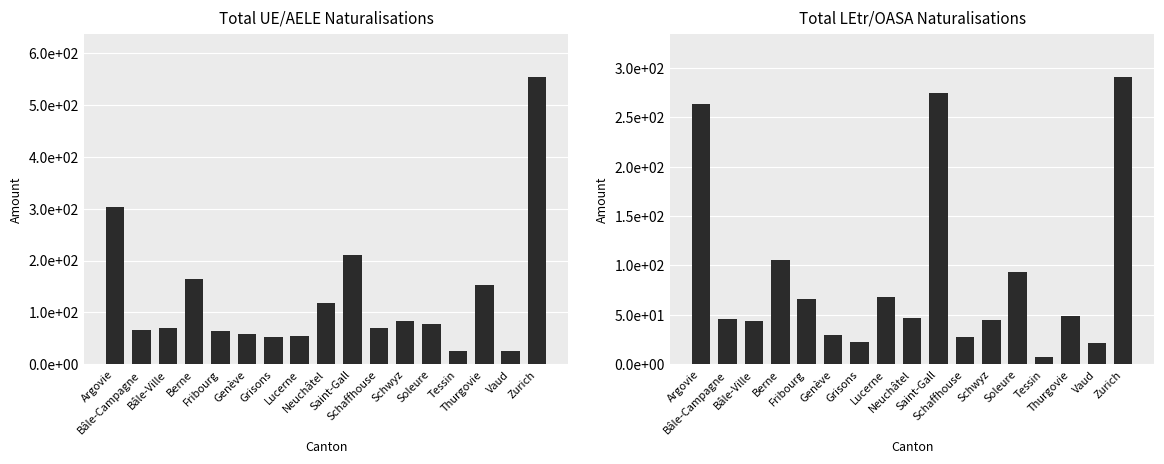

Between Tessin and Berne, which is larger?

Berne